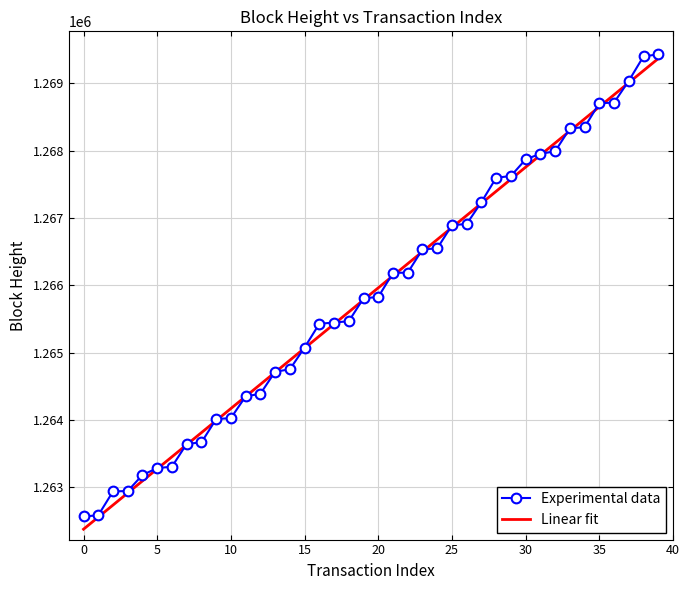

What is the minimum value for Linear fit?

1262380.3